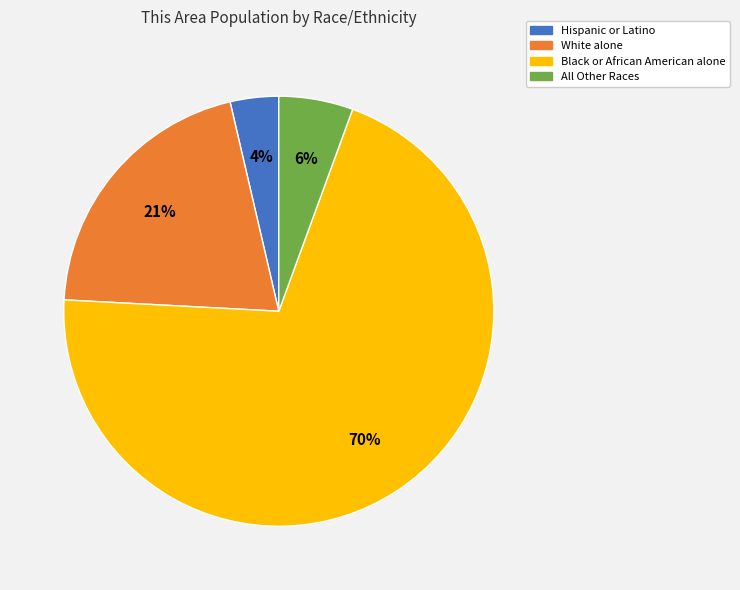

To the nearest percent, what percentage of the pie is Hispanic or Latino?

4%